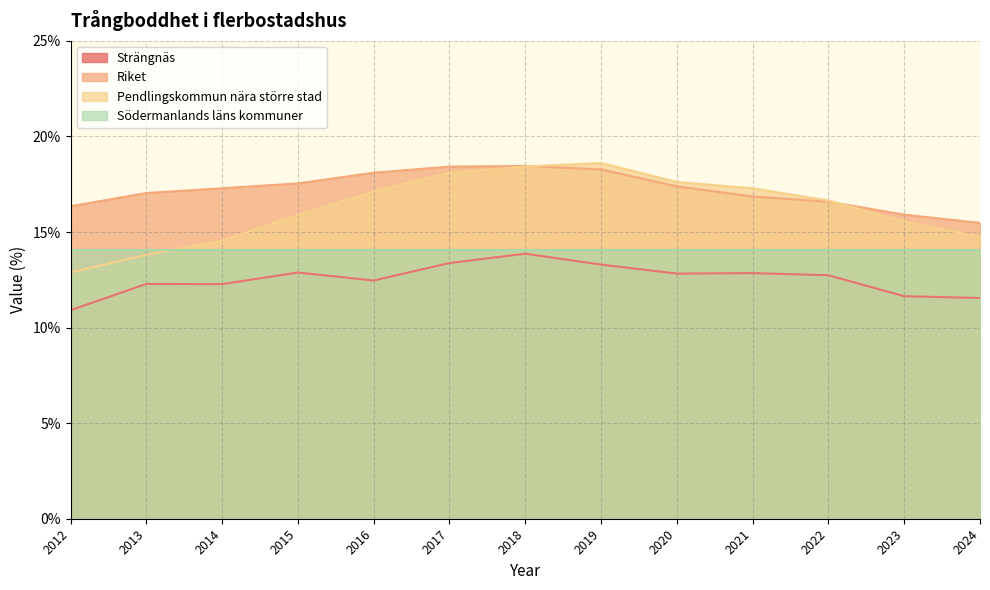

Between 2019 and 2021, which series saw the biggest shift?

Riket